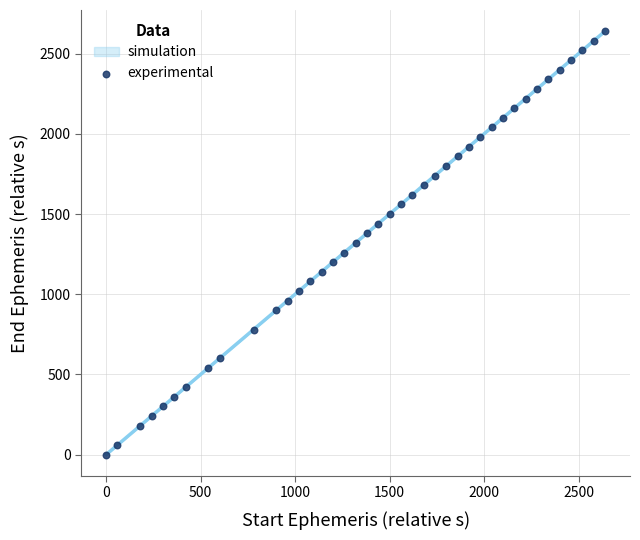

What is the range of X values (max minus min)?

2640.0